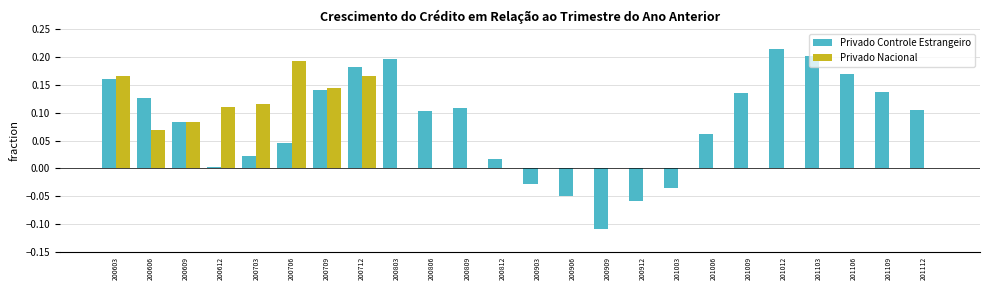

What is the sum of all Privado Nacional values?

1.0